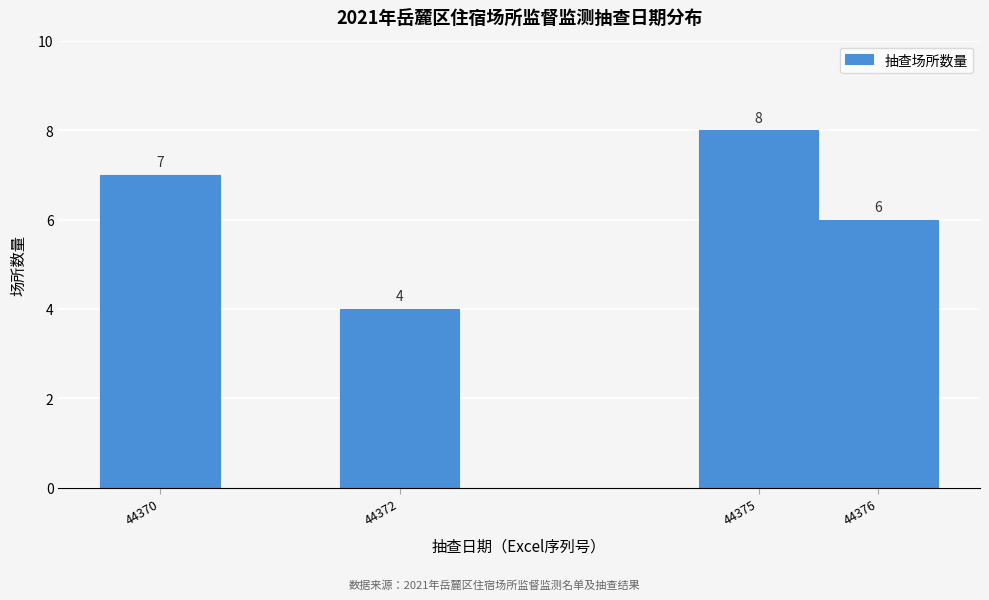

Which range on the x-axis has the tallest bar?

44374.5 to 44375.5